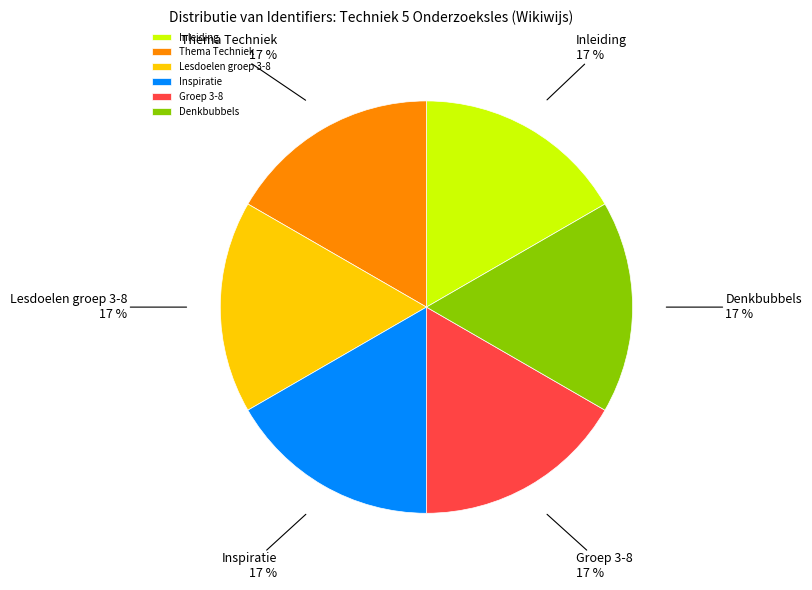

True or false: Inspiratie accounts for 27% of the total.

False